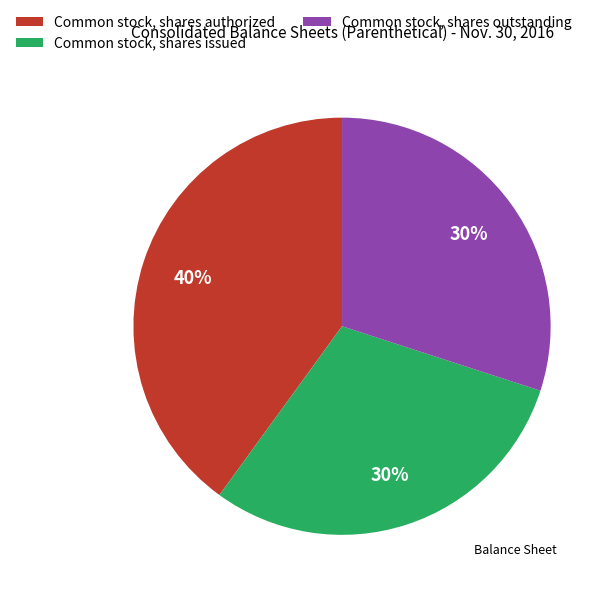

Which slice is the largest?

Common stock, shares authorized